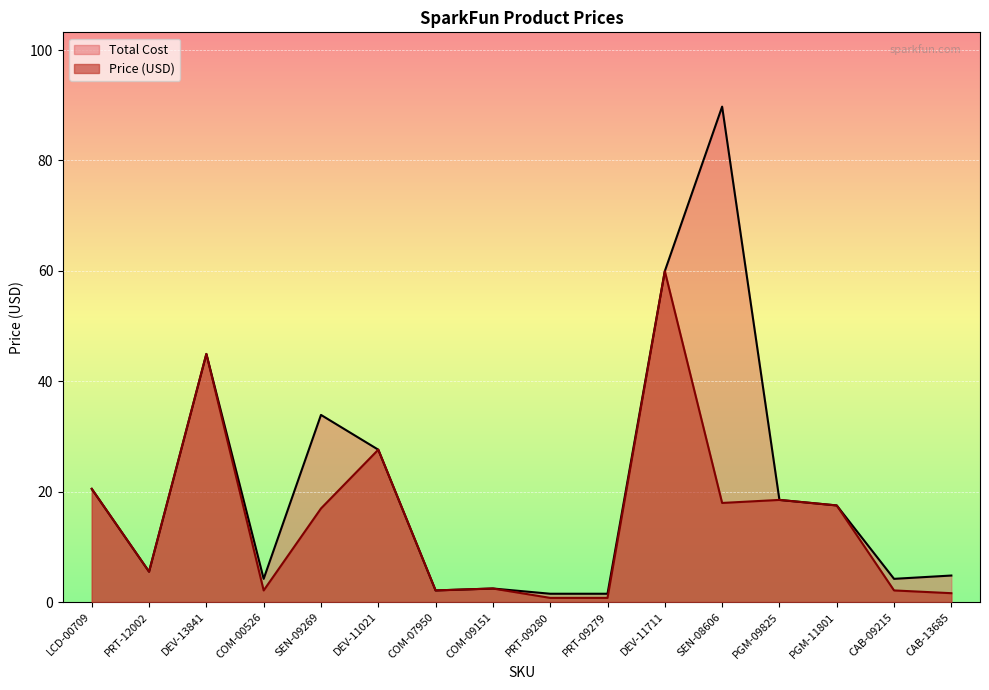

What is the maximum value for Price (USD)?

60.0